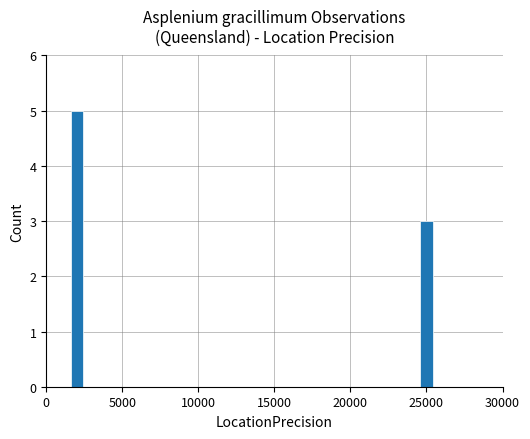

What is the value of the 2nd bar from the left?

3